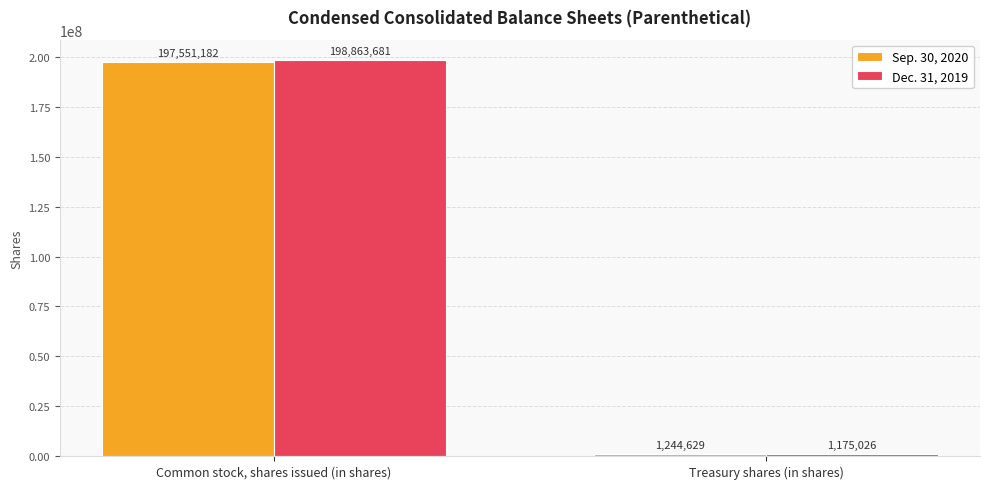

At which category does the chart reach its minimum across all series?

Treasury shares (in shares)